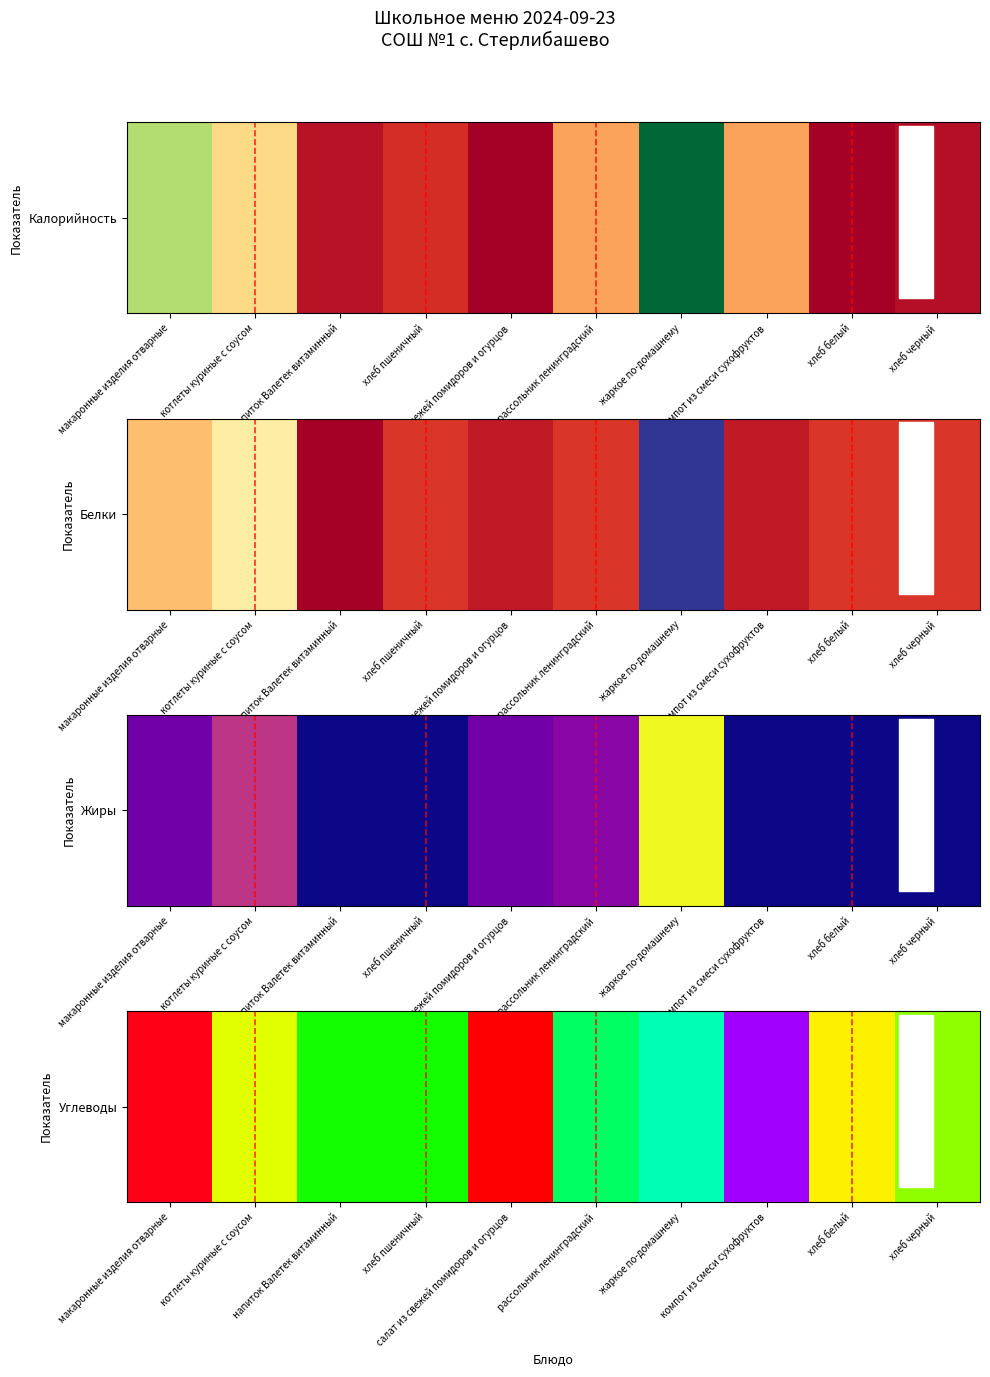

List the labels in order of value, smallest first.

салат из свежей помидоров и огурцов, хлеб белый, котлеты куриные с соусом, хлеб черный, напиток Валетек витаминный, хлеб пшеничный, рассольник ленинградский, жаркое по-домашнему, компот из смеси сухофруктов, макаронные изделия отварные